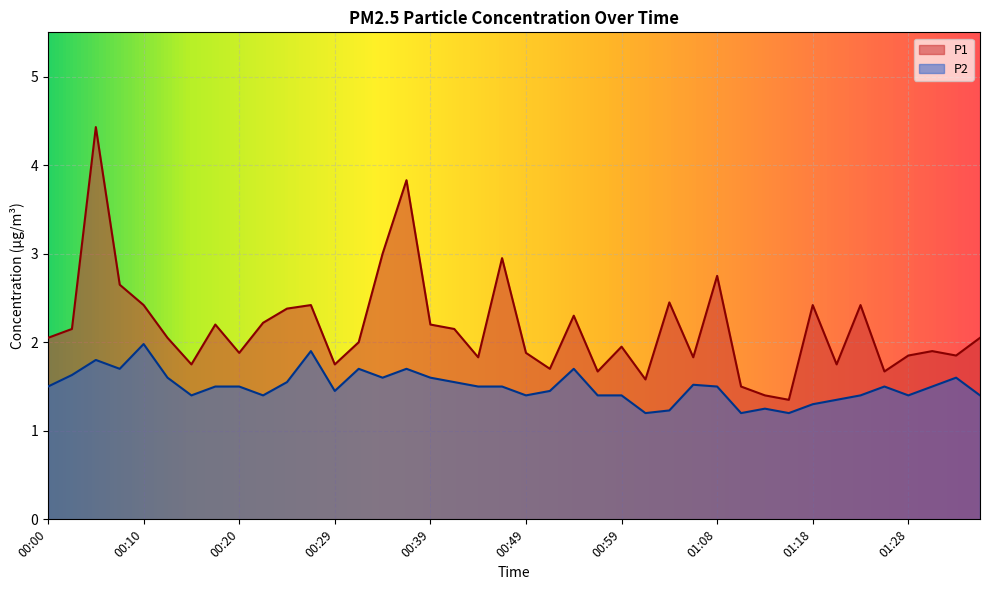

Reading right to left, what are all the values shown in this chart?

P1: 2.0	1.9	1.9	1.9	1.7	2.4	1.8	2.4	1.4	1.4	1.5	2.8	1.8	2.5	1.6	1.9	1.7	2.3	1.7	1.9	3.0	1.8	2.1	2.2	3.8	3.0	2.0	1.8	2.4	2.4	2.2	1.9	2.2	1.8	2.0	2.4	2.6	4.4	2.1	2.0
P2: 1.4	1.6	1.5	1.4	1.5	1.4	1.4	1.3	1.2	1.2	1.2	1.5	1.5	1.2	1.2	1.4	1.4	1.7	1.4	1.4	1.5	1.5	1.6	1.6	1.7	1.6	1.7	1.4	1.9	1.6	1.4	1.5	1.5	1.4	1.6	2.0	1.7	1.8	1.6	1.5